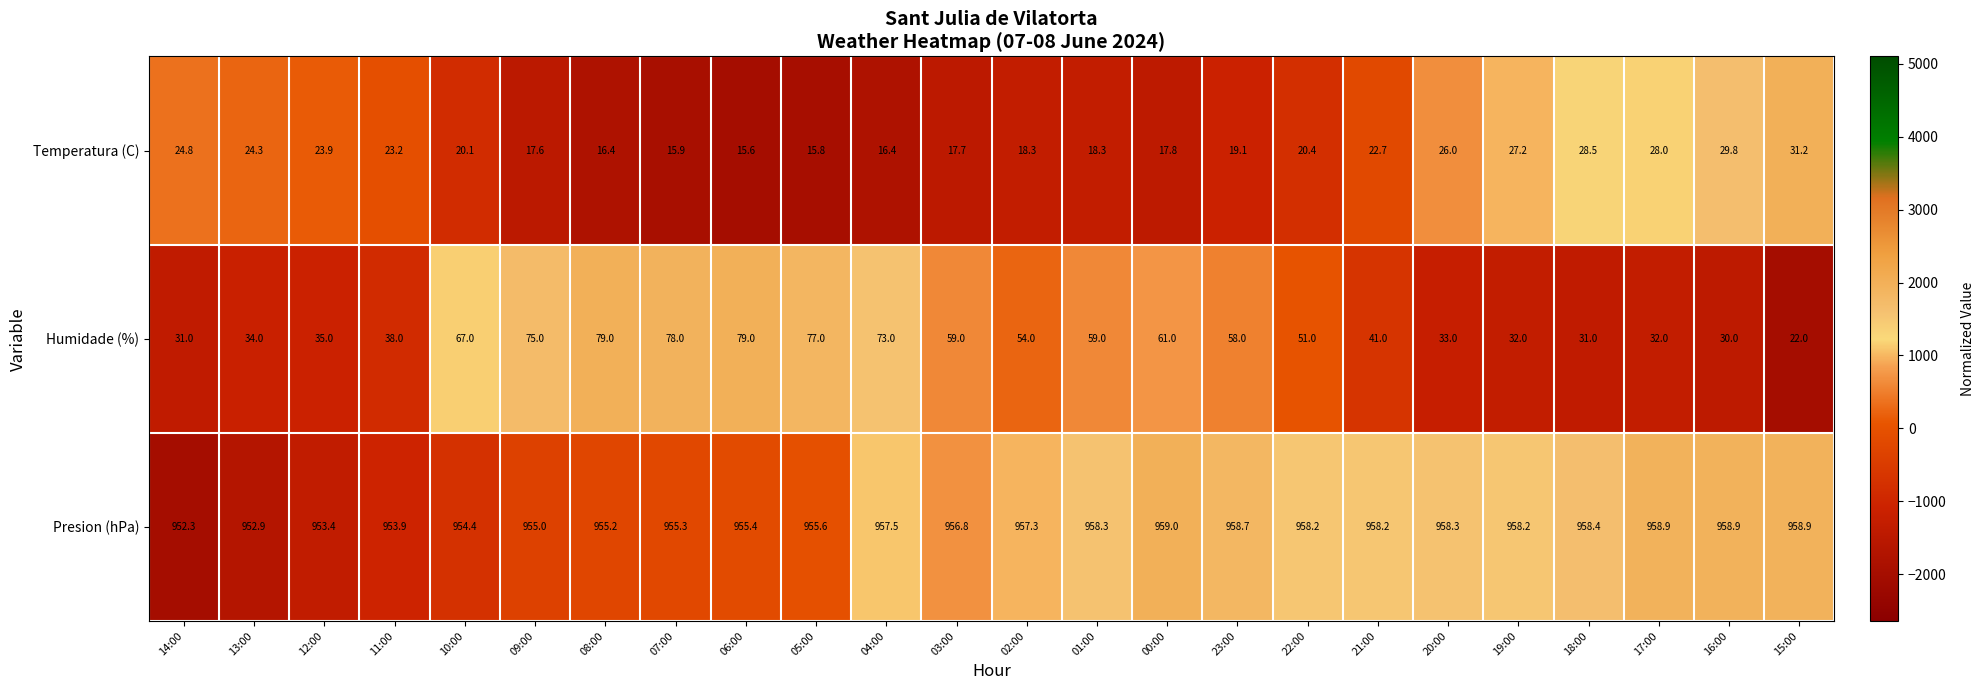

Which series has the widest spread of values?

Humidade (%)